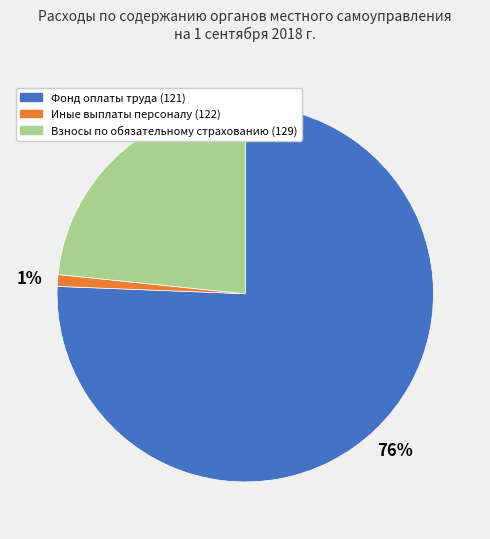

To the nearest percent, what is the combined percentage of Взносы по обязательному страхованию (129) and Иные выплаты персоналу (122)?

24%